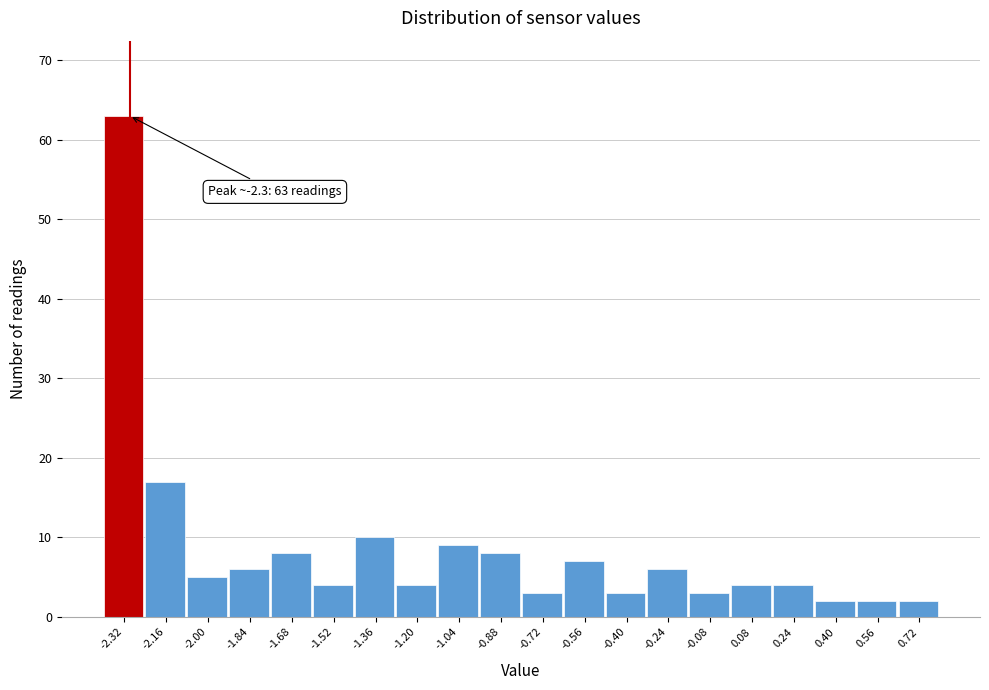

Which range on the x-axis has the tallest bar?

-2.40 to -2.24